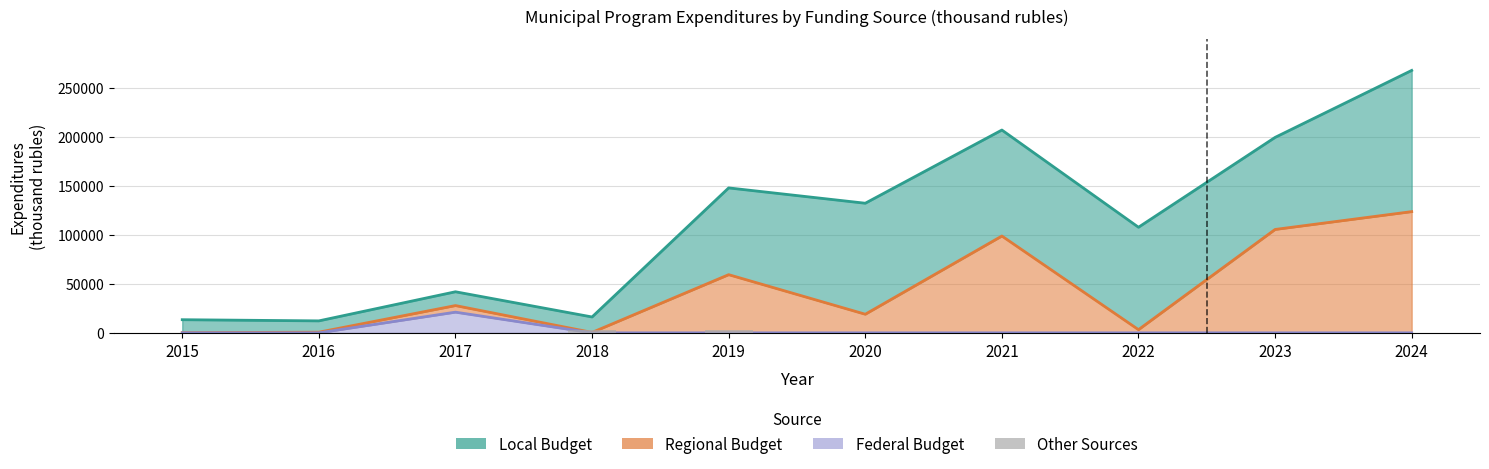

Which has a higher value, 2024 or 2022?

2024